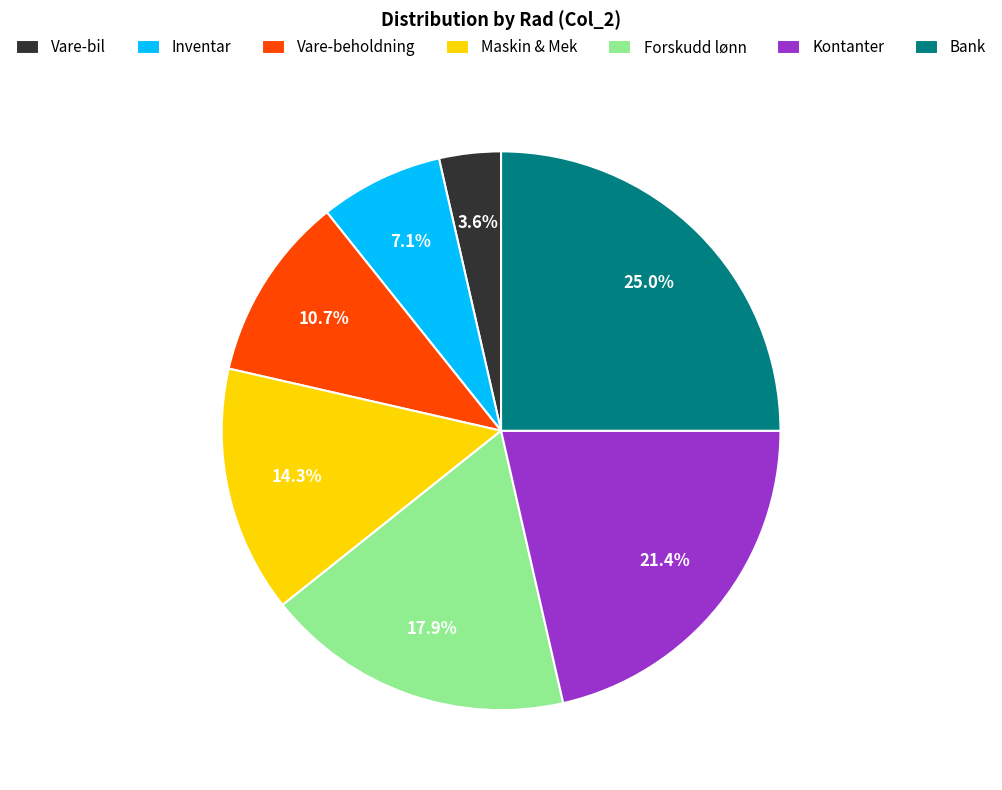

Between Kontanter and Forskudd lønn, which is larger?

Kontanter